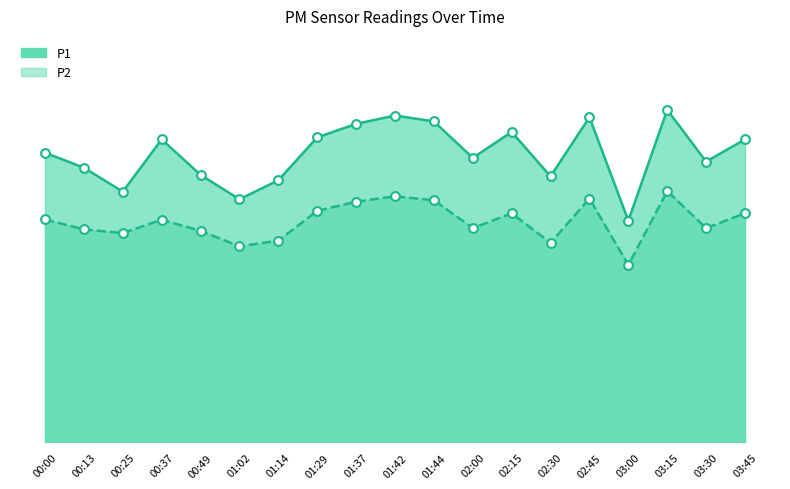

What are all the series names shown in the legend?

P1, P2